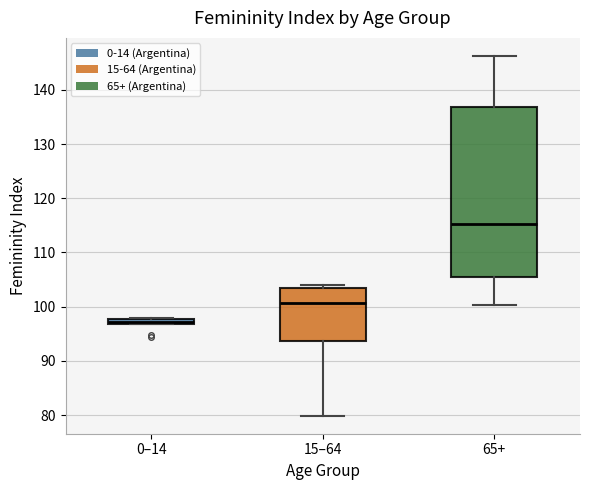

Which box's median line is the lowest?

0–14